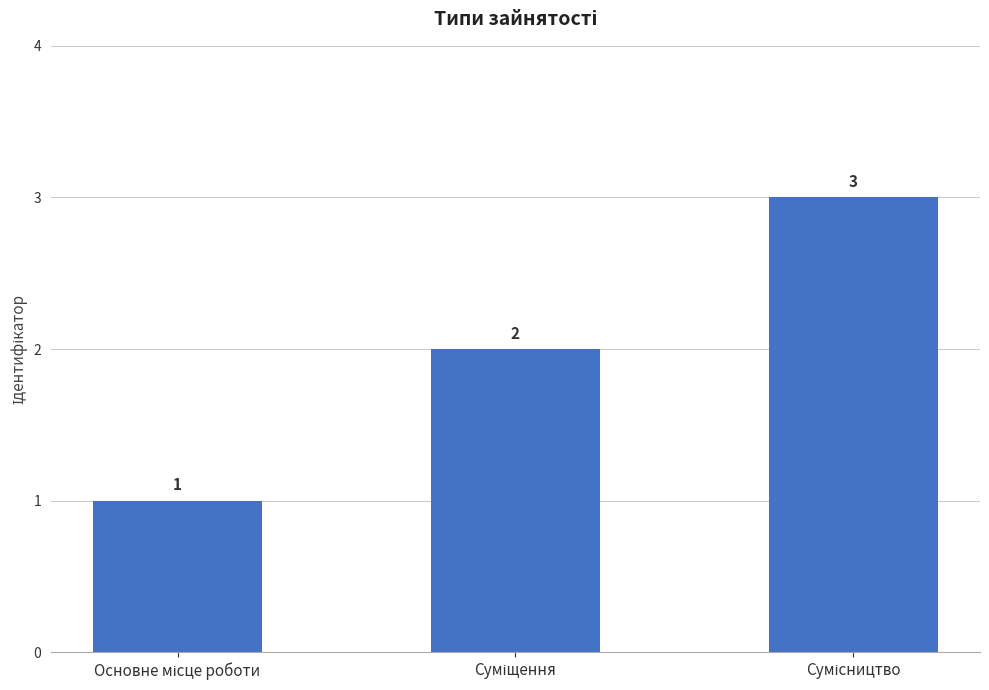

What is the greatest value displayed?

3